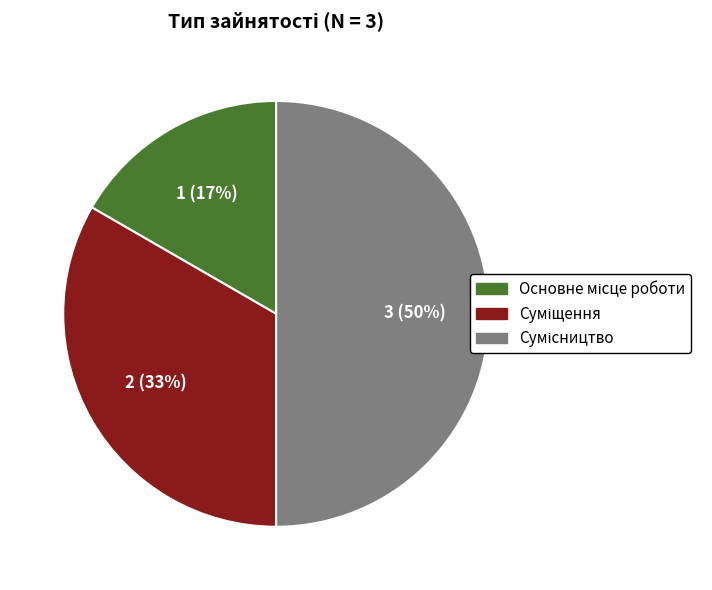

To the nearest percent, what is the difference between the largest and smallest slice percentages?

33%